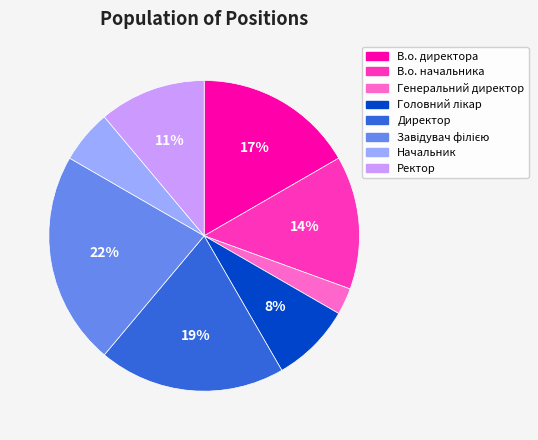

Which has a higher value, Начальник or Генеральний директор?

Начальник